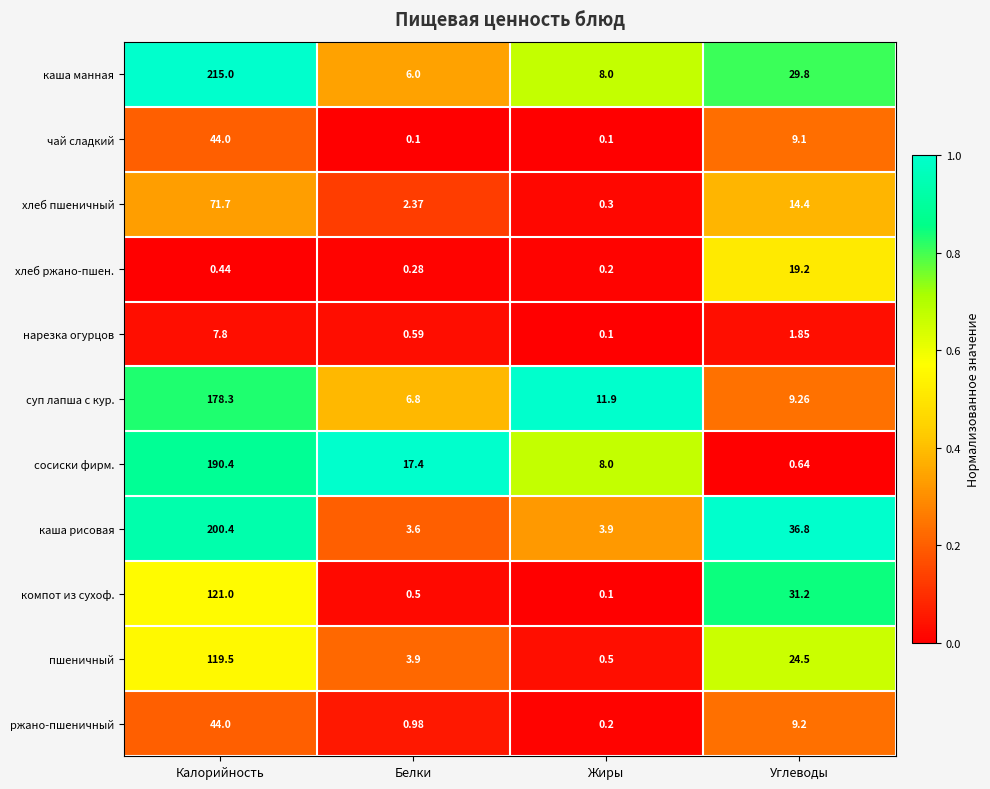

Which series has the largest total across all categories?

каша манная